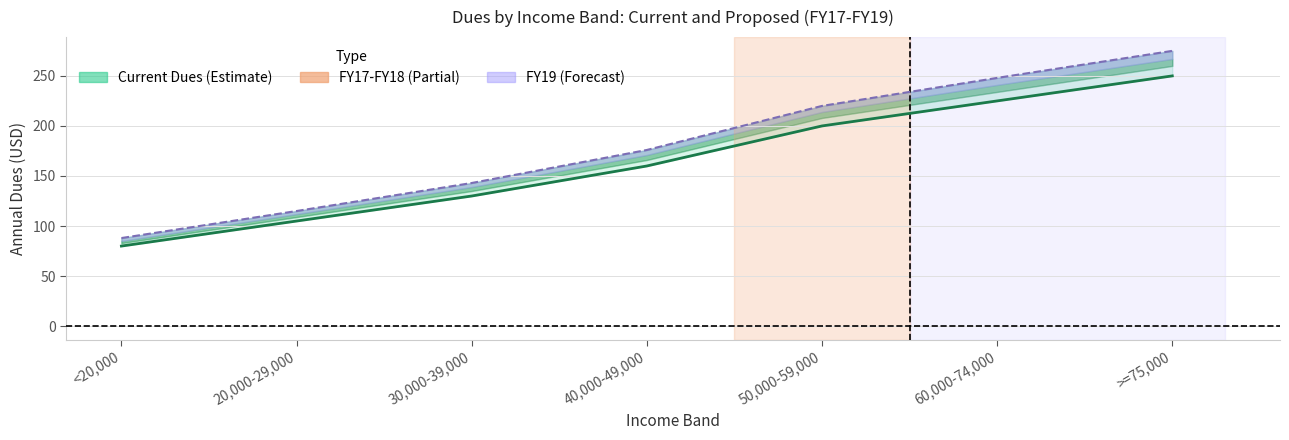

True or false: Current Dues has a value of 109 at <20,000.

False